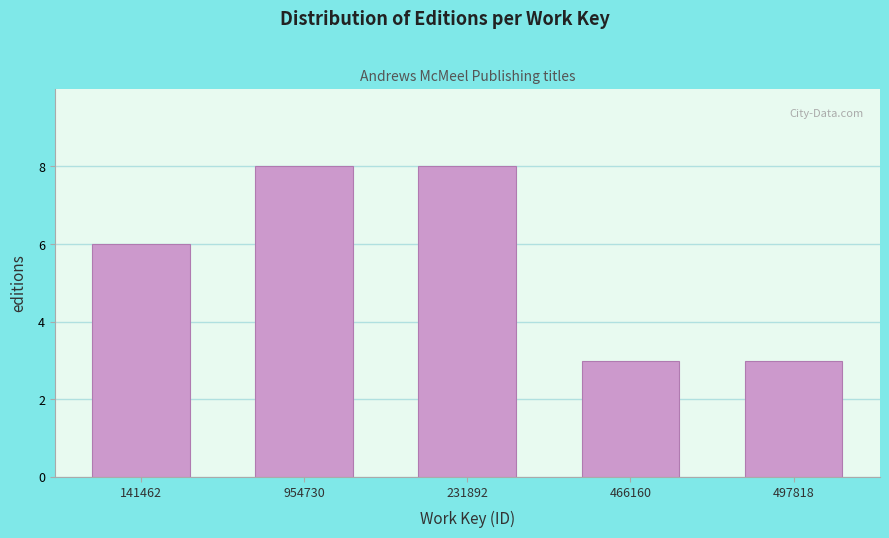

Reading left to right, transcribe all the data shown in this chart.

141462=6	954730=8	231892=8	466160=3	497818=3